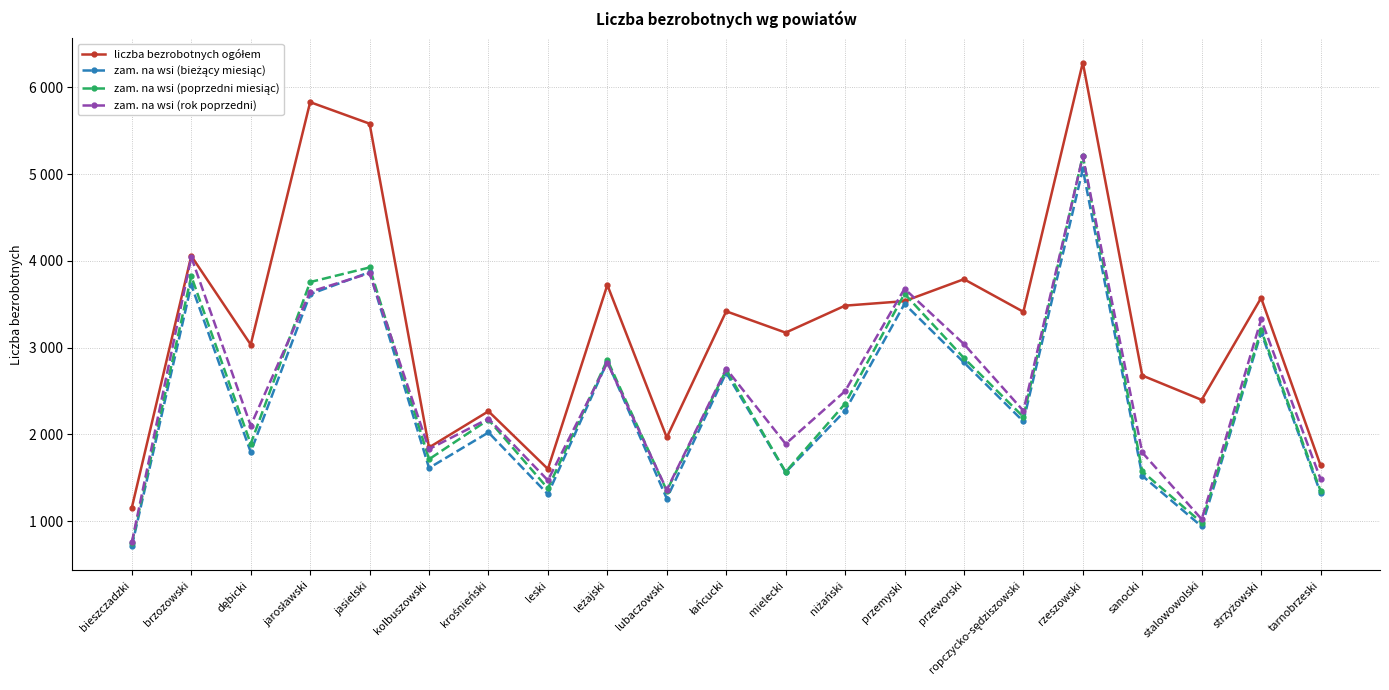

What position from the right is strzyżowski?

2